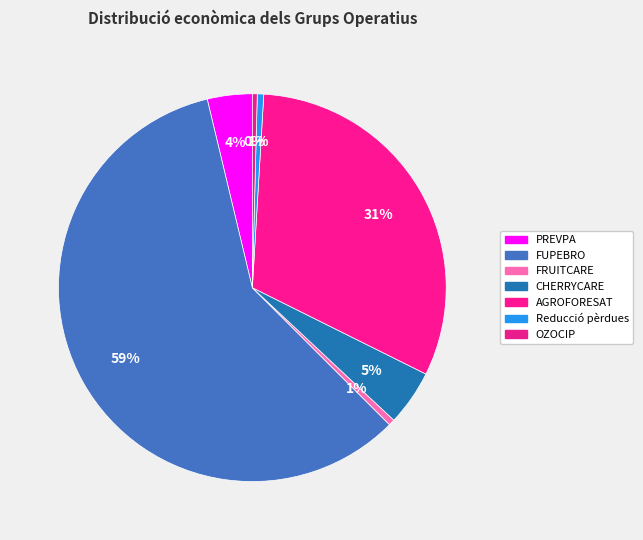

Count the number of slices in the pie.

7